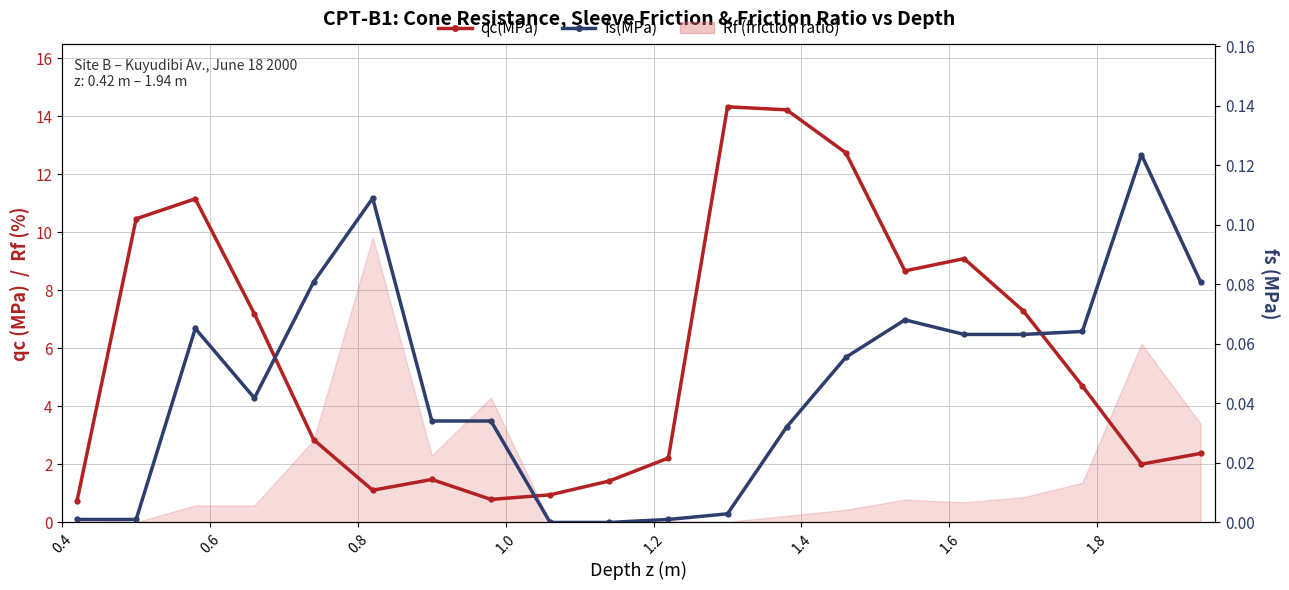

What is the difference between the second highest and minimum values in the qc(MPa) series?

13.5